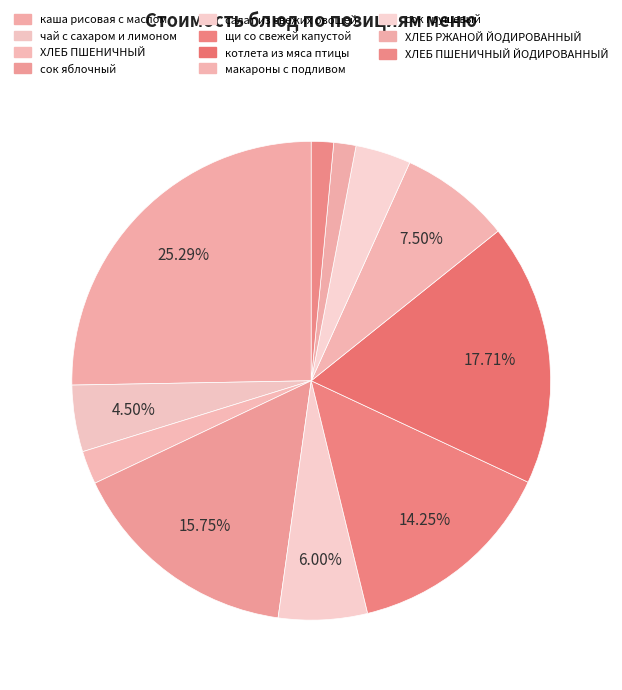

To the nearest percent, what percentage of the pie is щи со свежей капустой?

14%